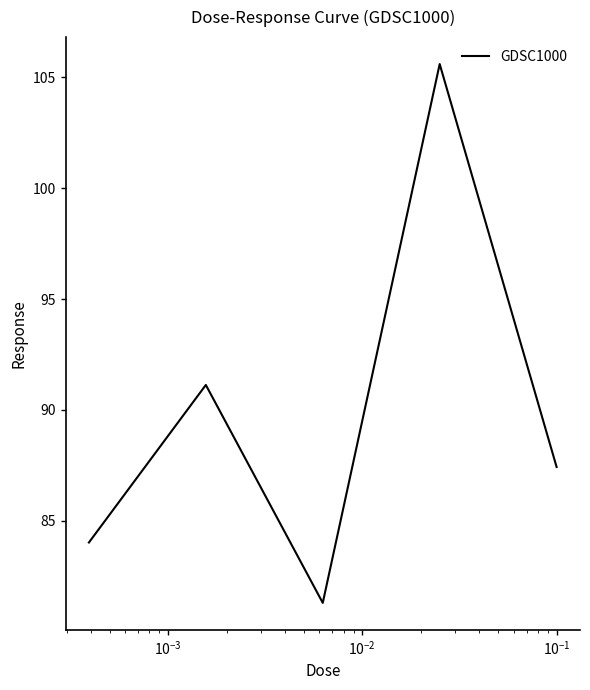

What is the sum of all values?

449.5